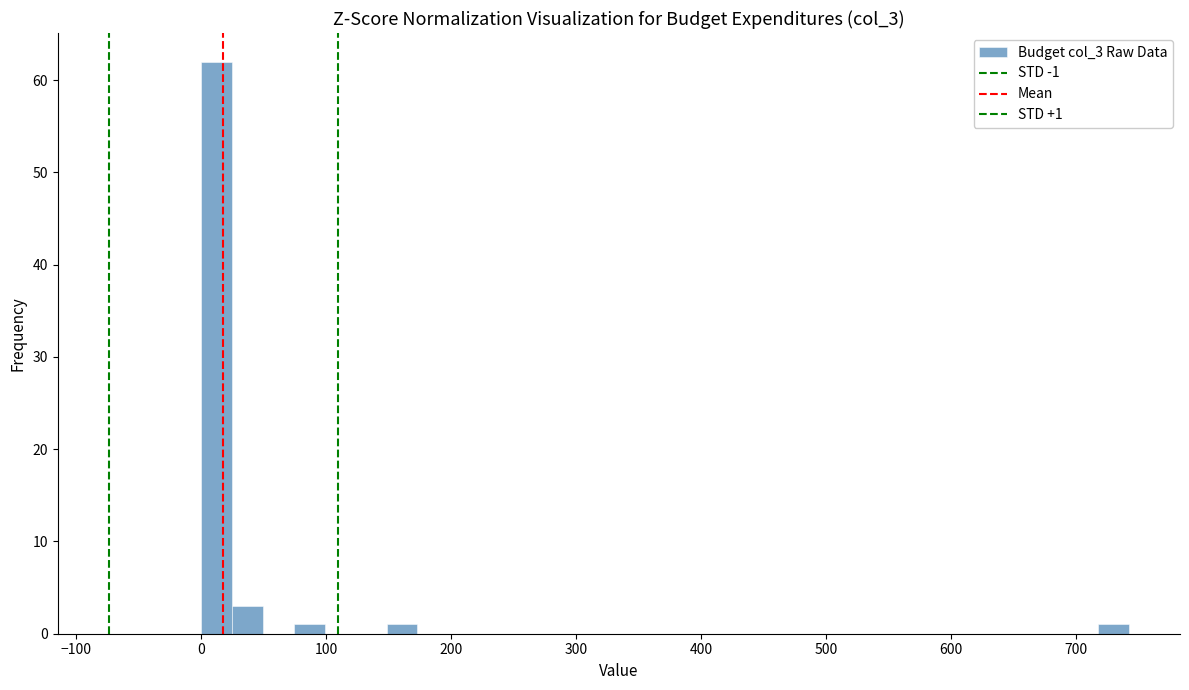

Read against the x-axis, roughly where is the centre of the tallest bar?

10